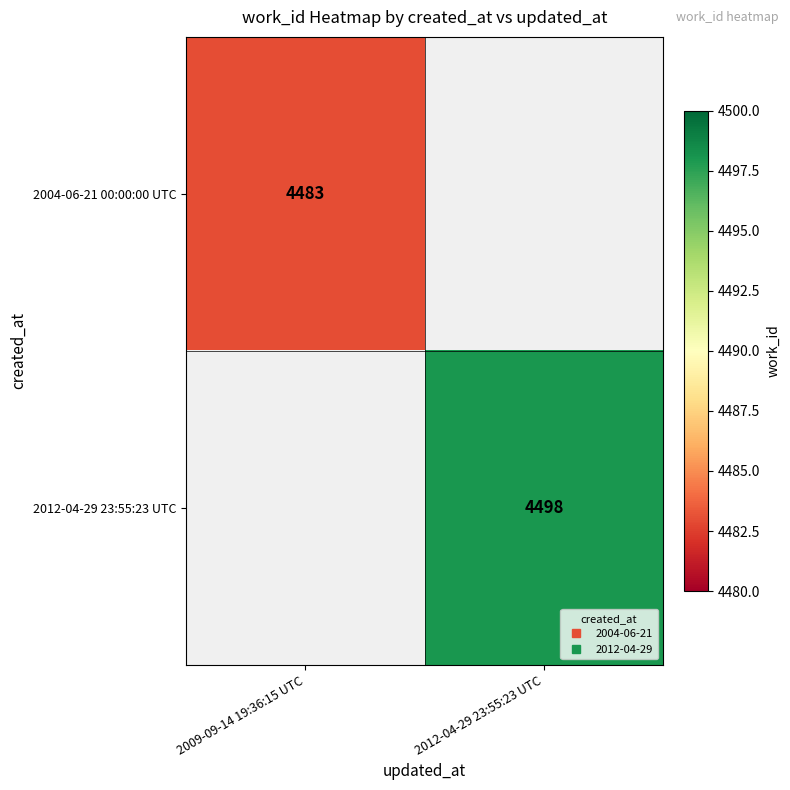

Read the 2004-06-21 00:00:00 UTC value at 2009-09-14 19:36:15 UTC.

4483.0